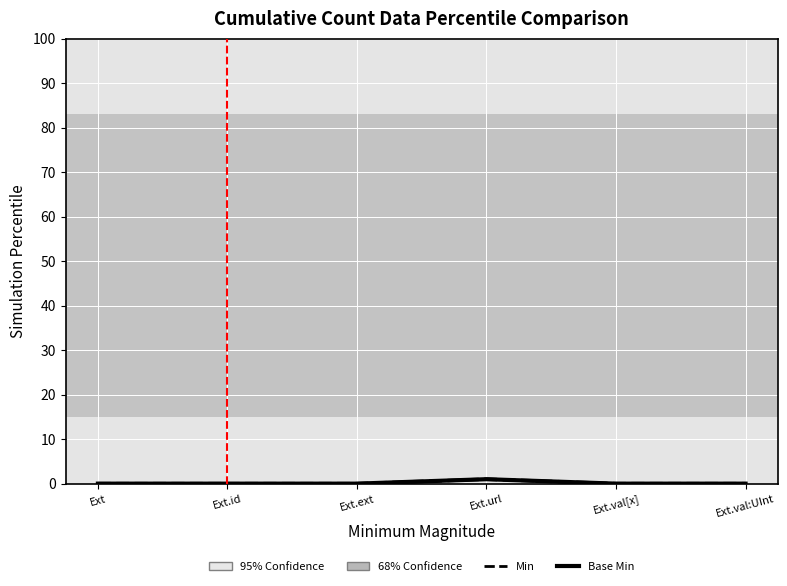

True or false: Min has a value of 0 at Ext.

False